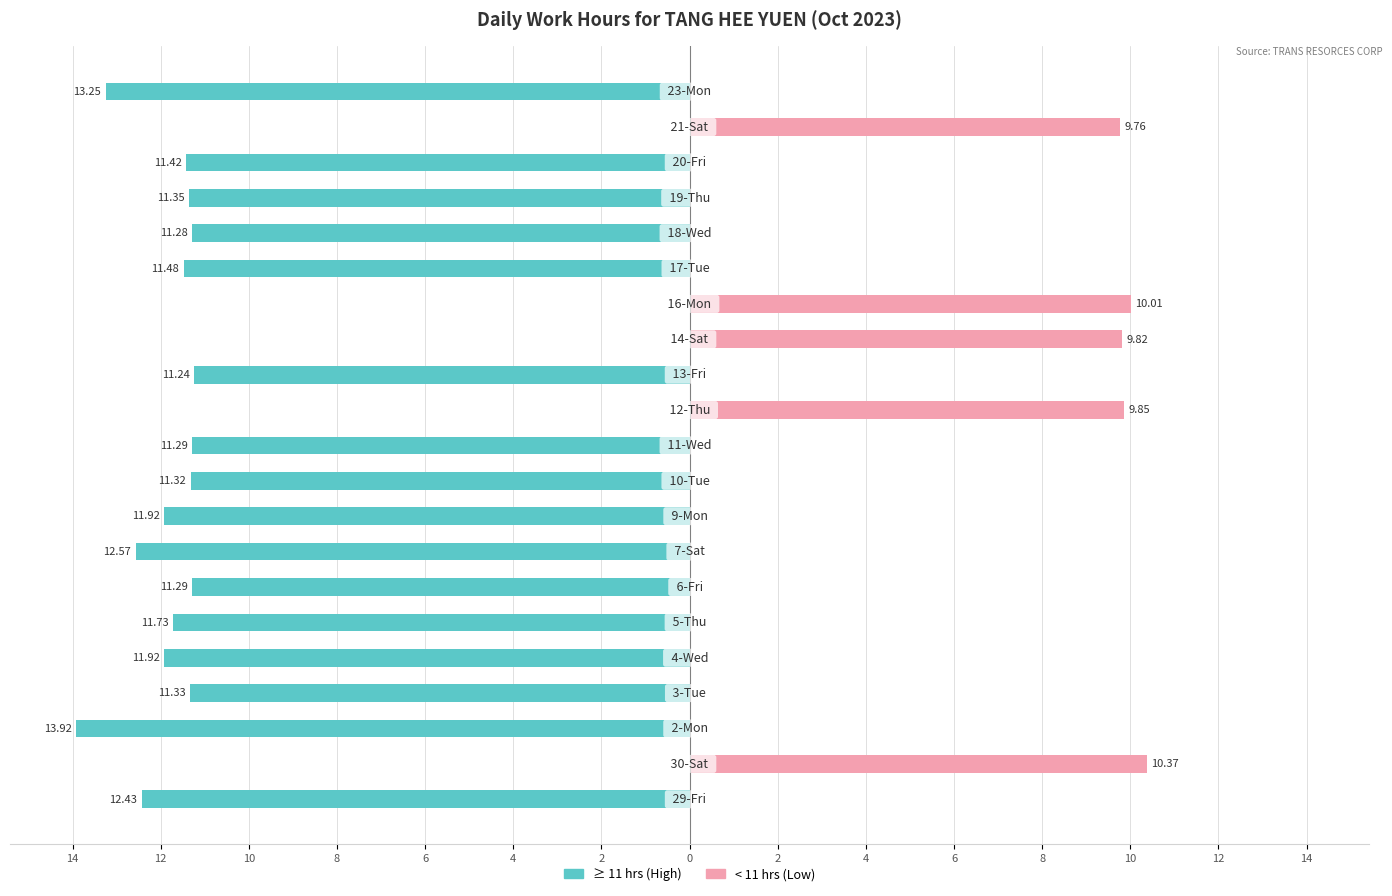

Which has a higher value, 2 or 20?

2